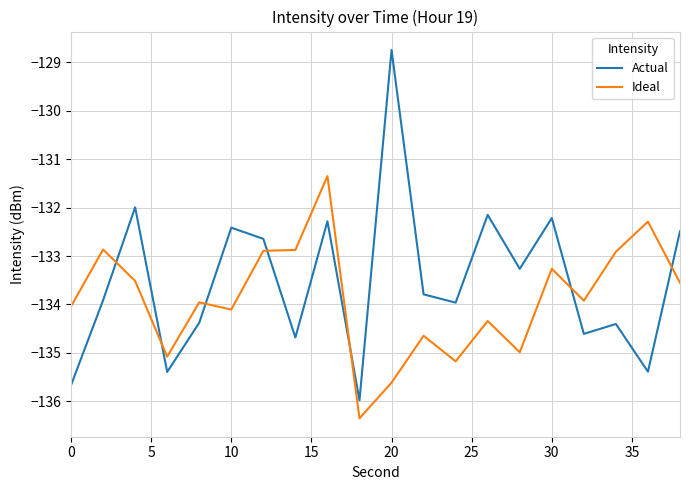

How many values in the Actual series exceed -133?

8